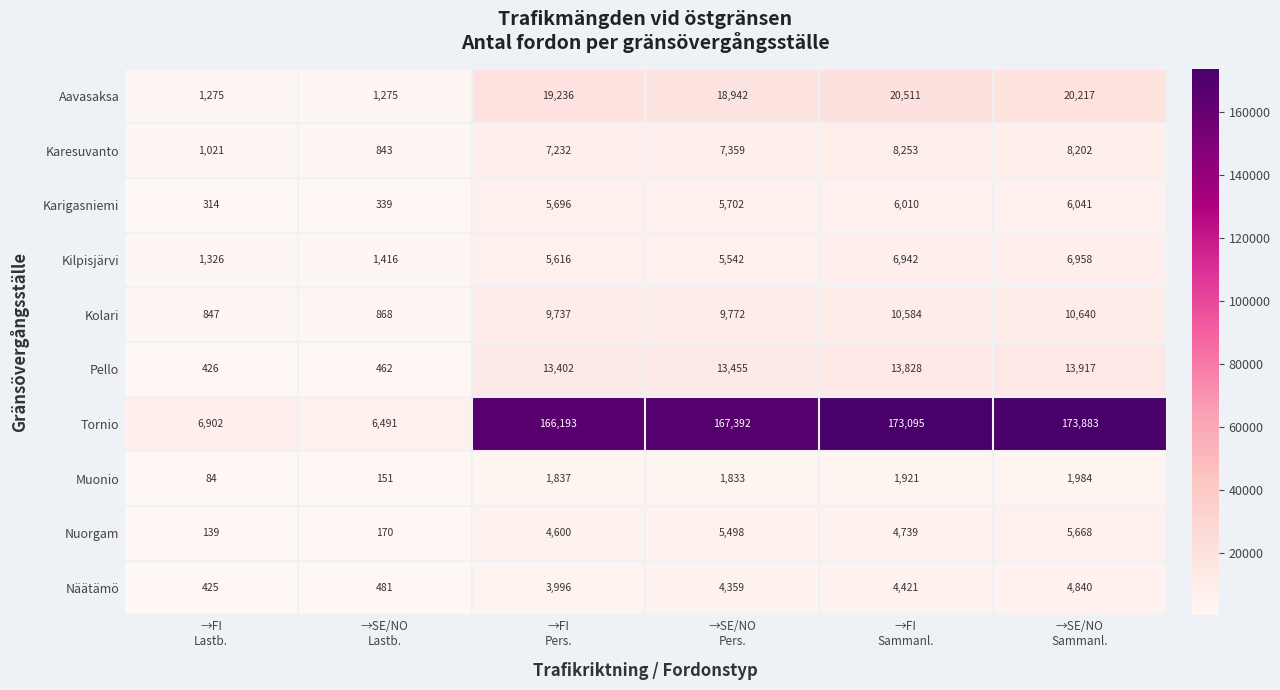

What is the minimum value shown in the chart?

84